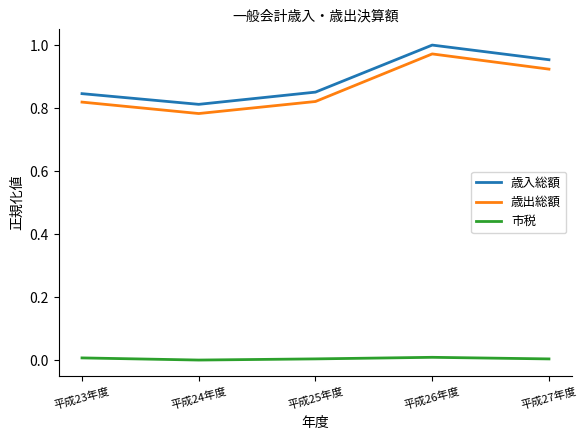

At which category does 歳出総額 reach its first local peak?

平成26年度